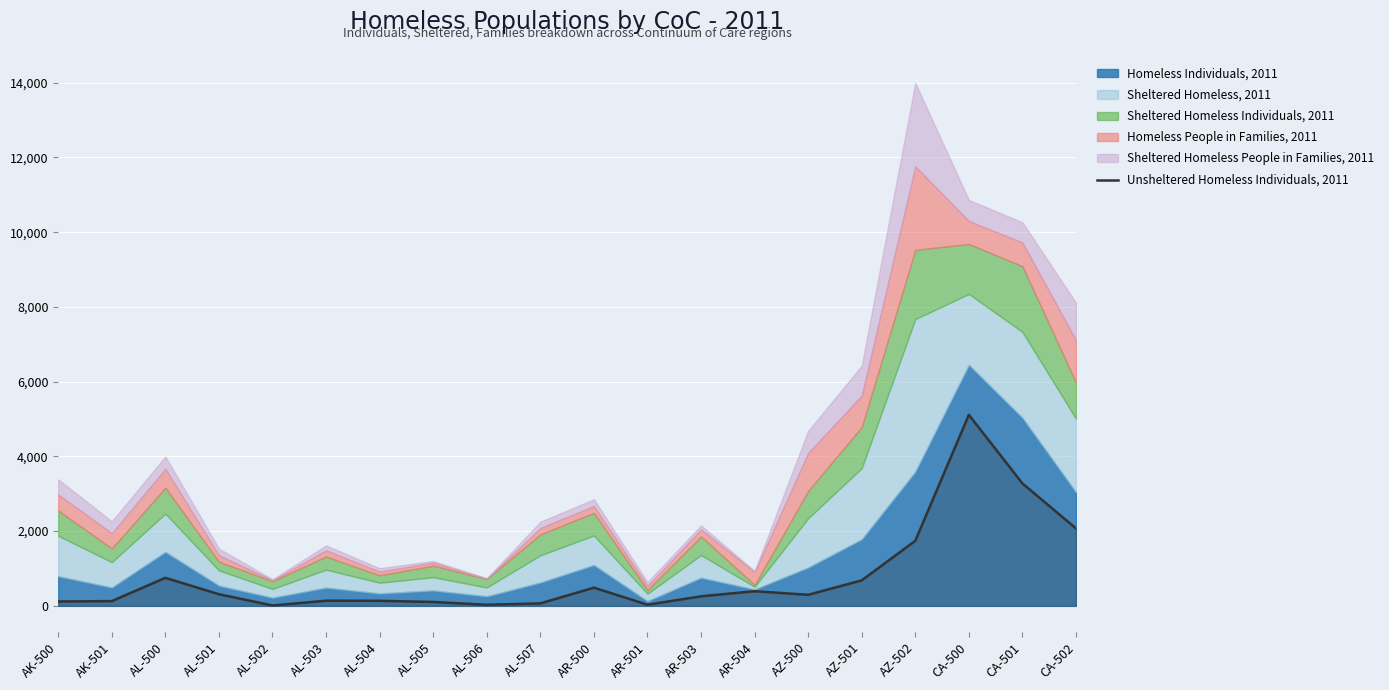

True or false: there are more than 0 points higher than both neighbors.

True